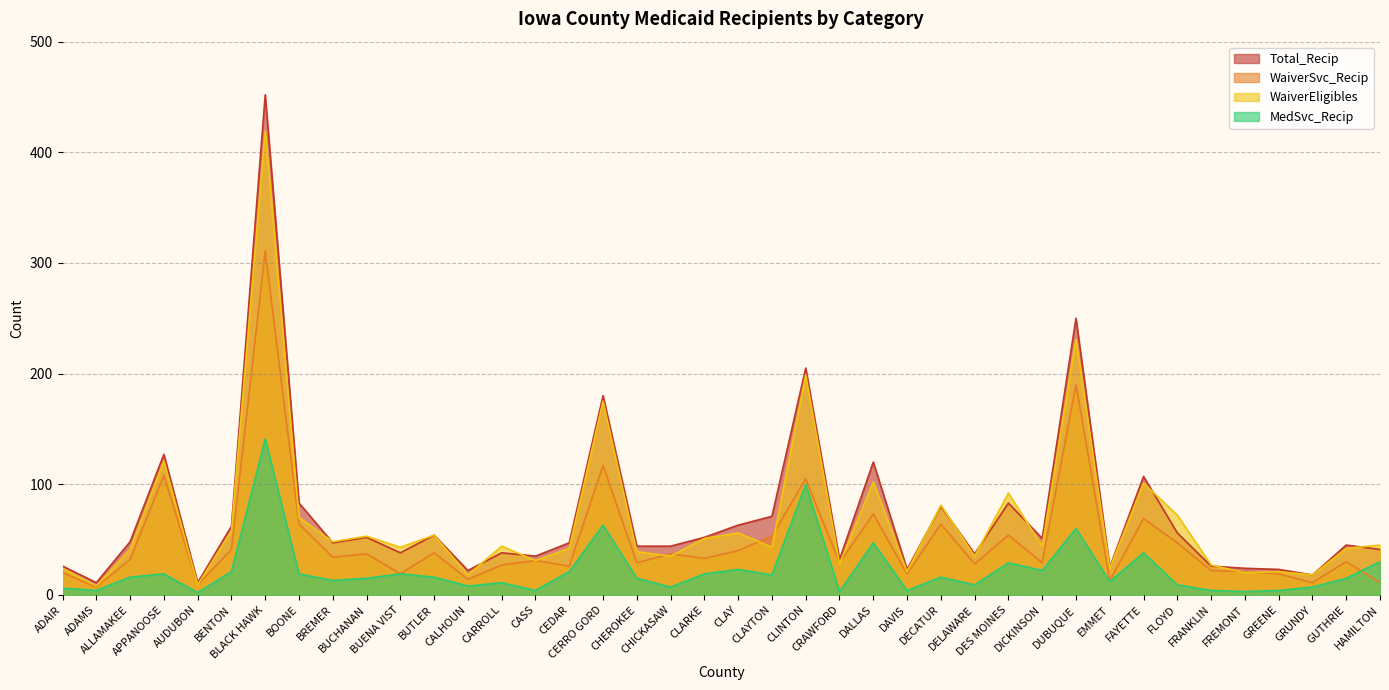

What is the total value across all series at CARROLL?

120